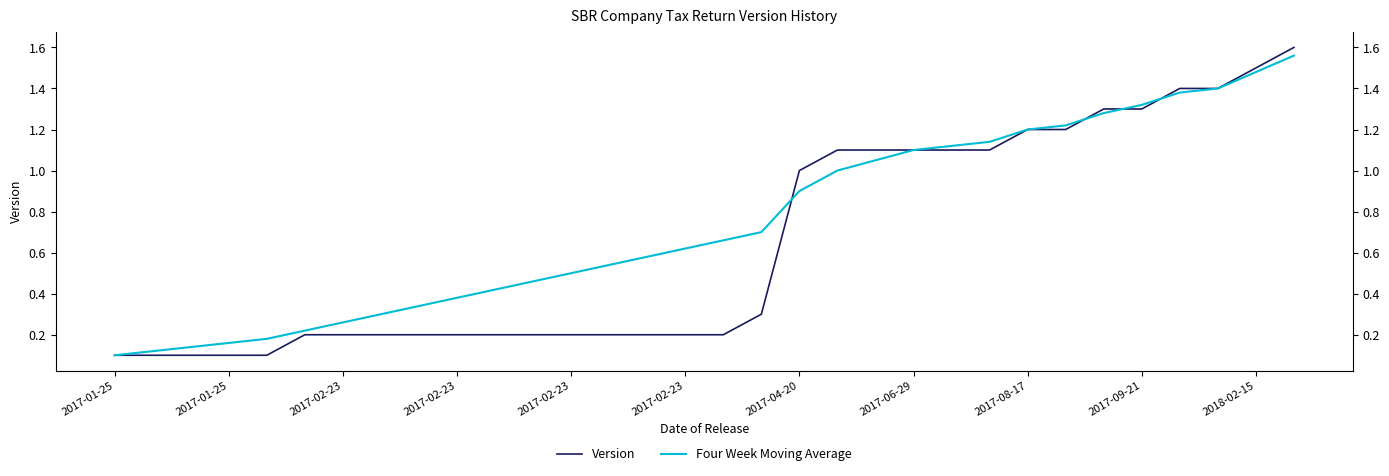

How many times do Four Week Moving Average and Version cross each other?

4